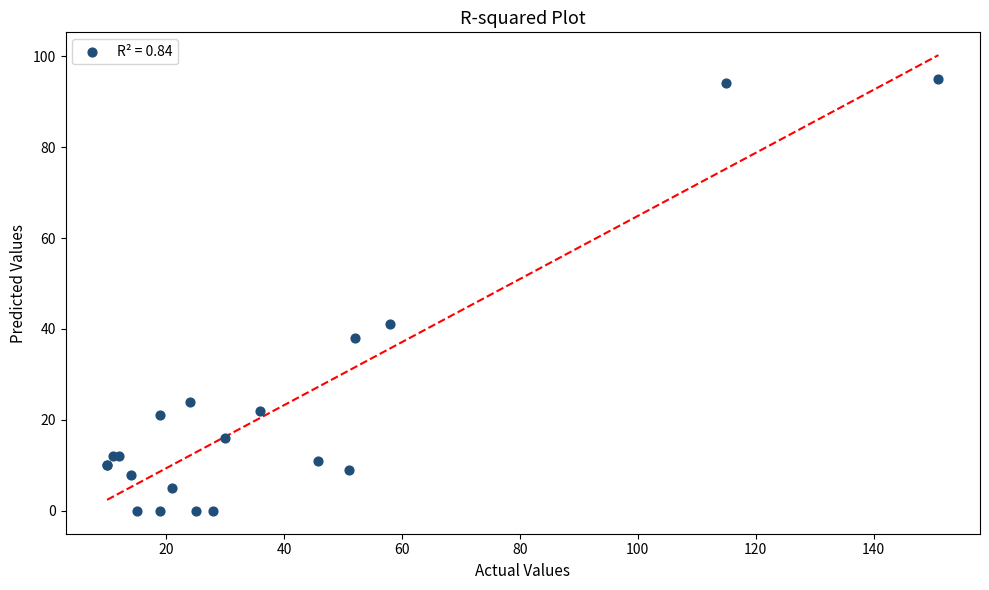

What Y value in the scatter plot is closest to 47?

41